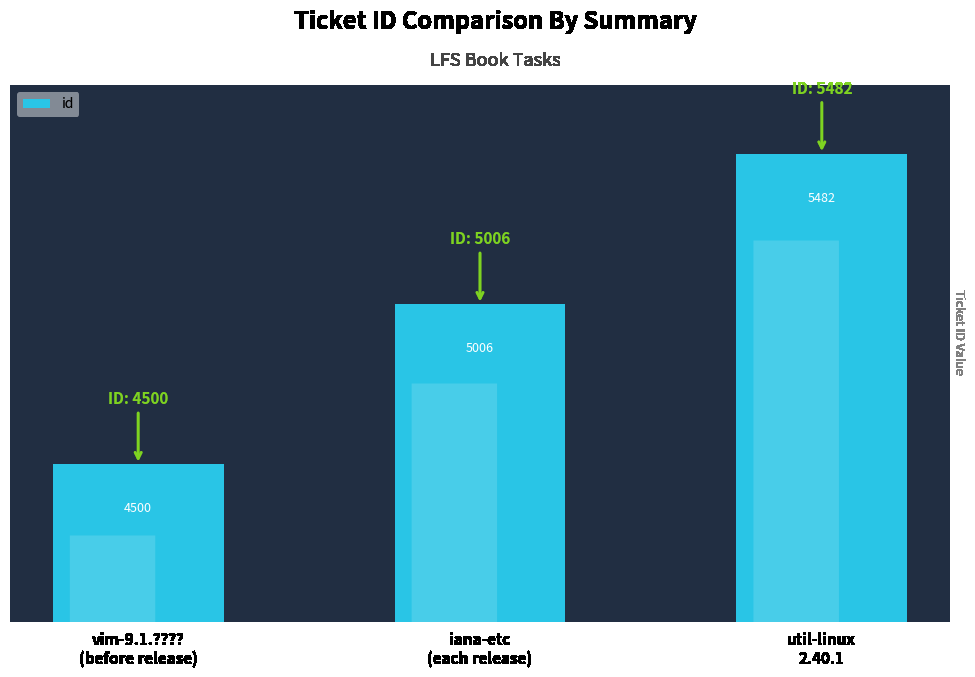

How many series are shown in this chart?

1